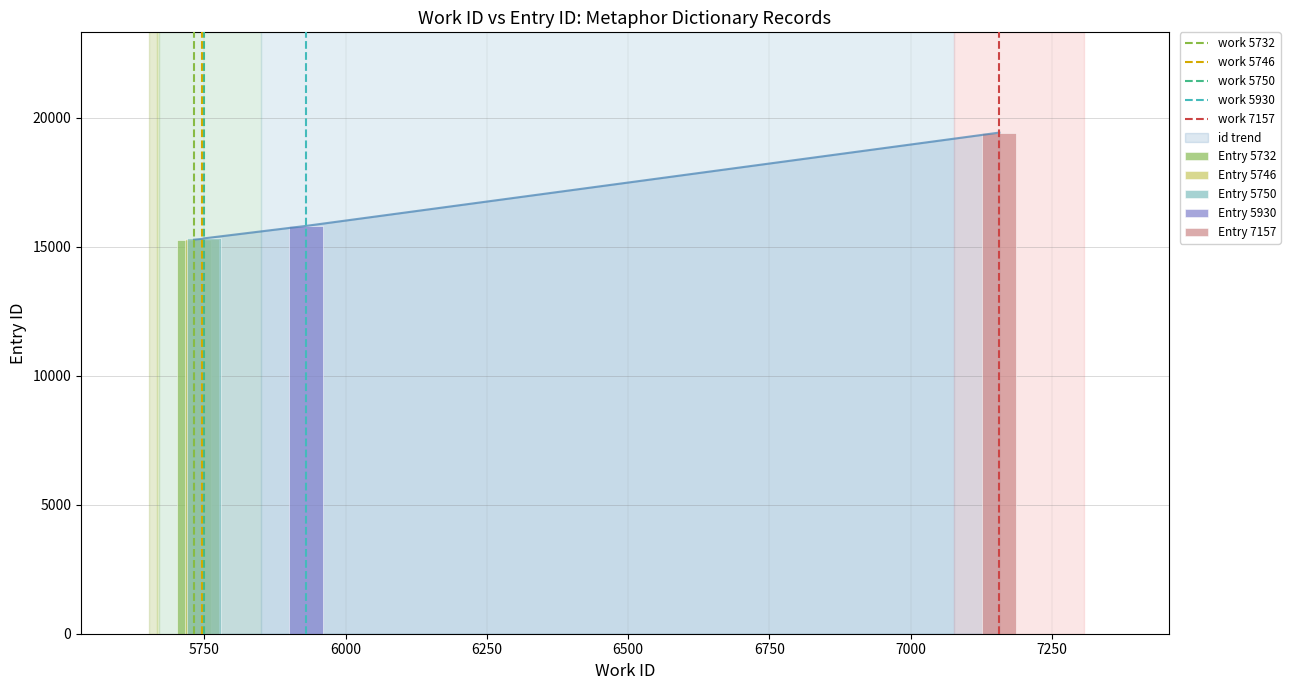

How many bars are there in each group?

5